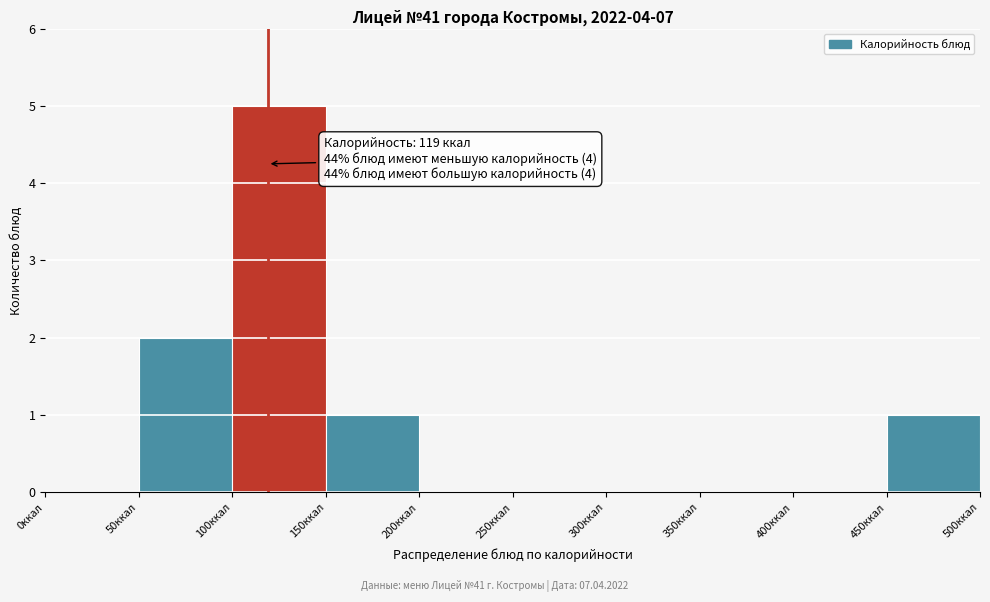

Over which range of the x-axis is the bar tallest?

100 to 150